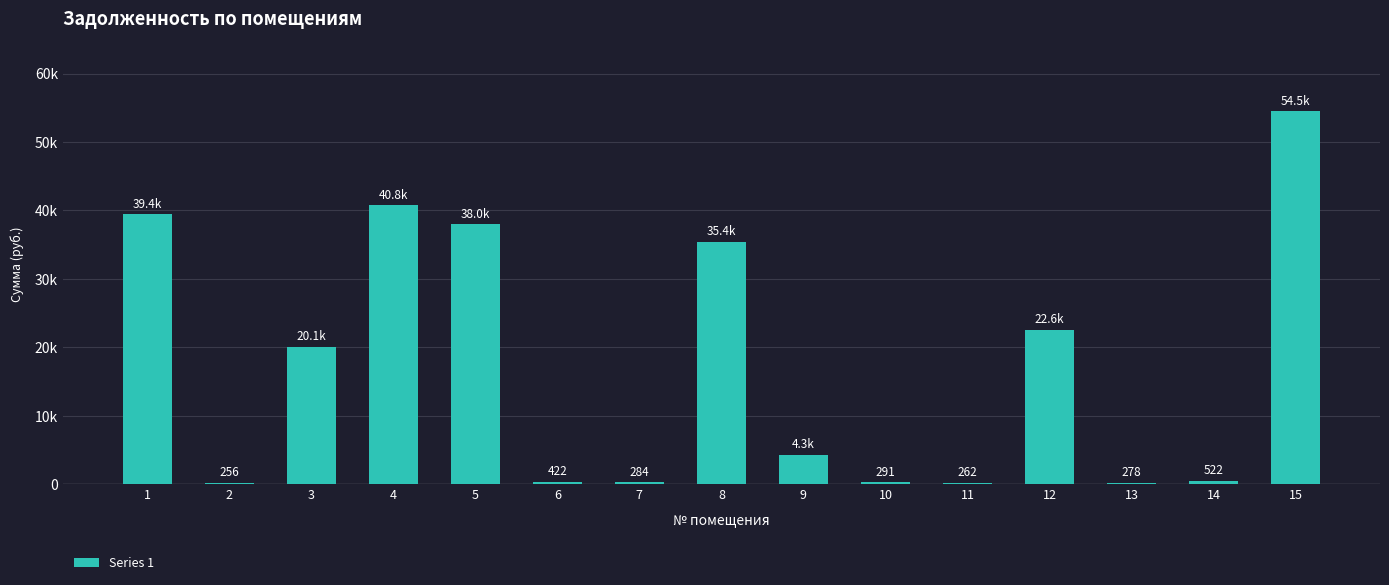

Which category has the lowest value across all series?

2